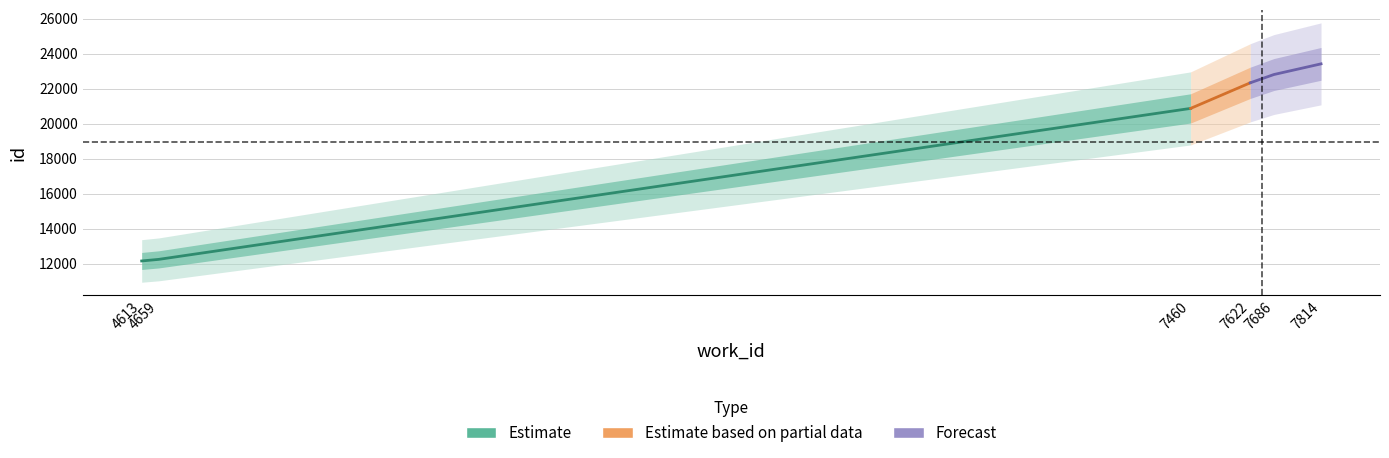

At which label does id first exceed 22341?

7686